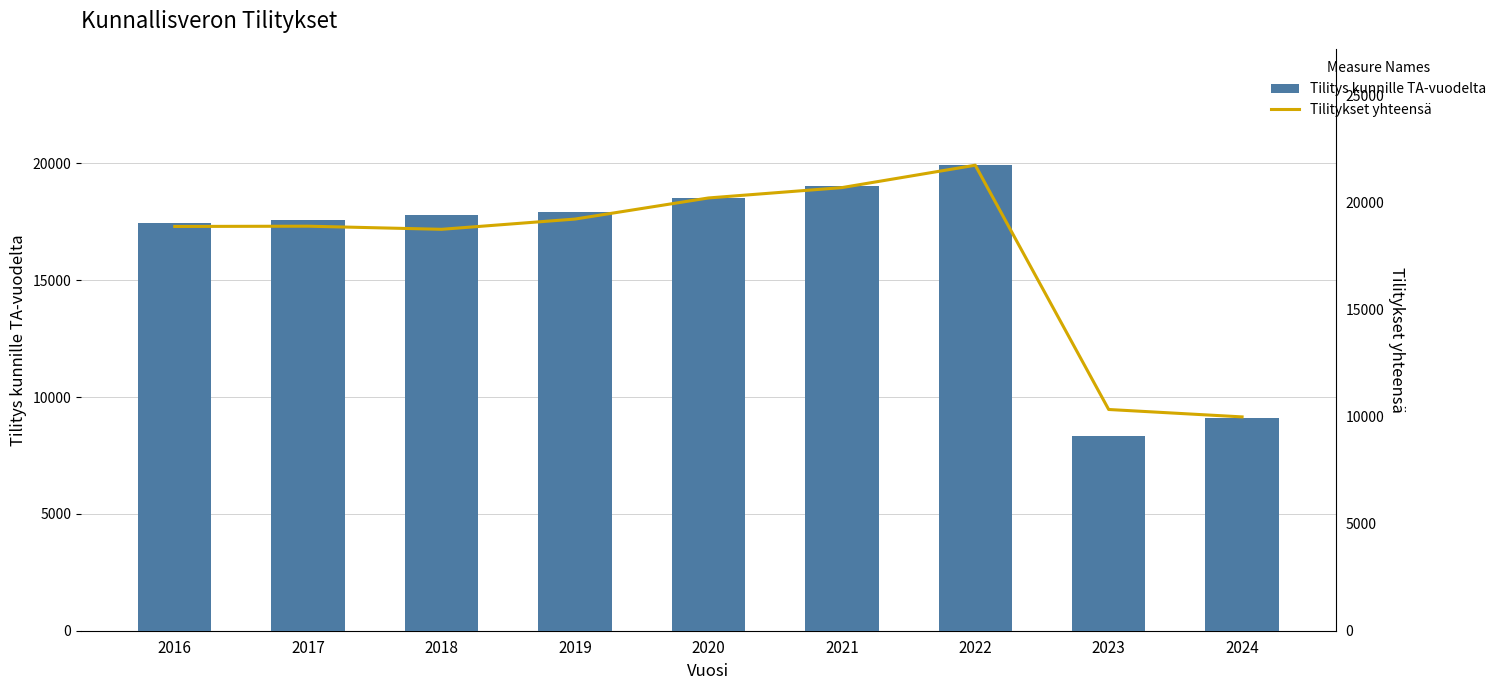

Reading left to right, what are all the values shown in this chart?

Tilitys kunnille TA-vuodelta: 17454.8	17575.6	17809.8	17912.3	18509.4	19050.8	19922.3	8335.2	9089.3
Tilitykset yhteensä: 18890.6	18903.0	18757.5	19235.9	20222.2	20705.8	21752.6	10337.8	9991.7